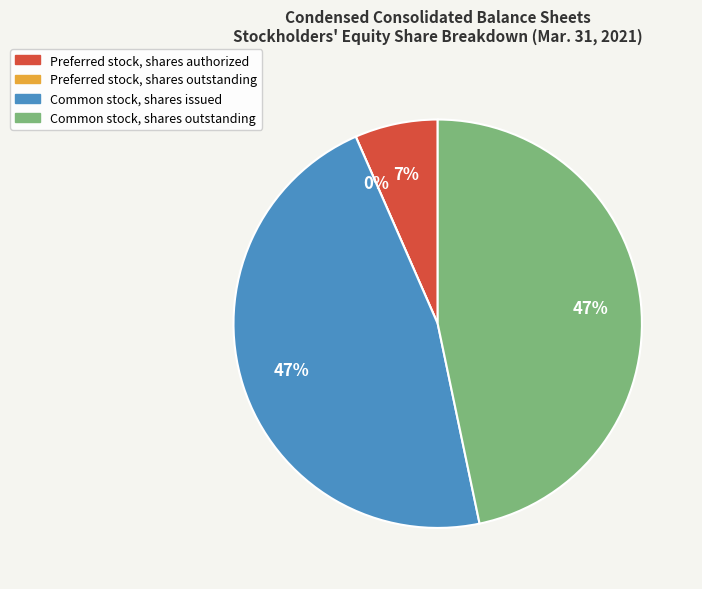

Which category has the biggest portion of the pie?

Common stock, shares issued